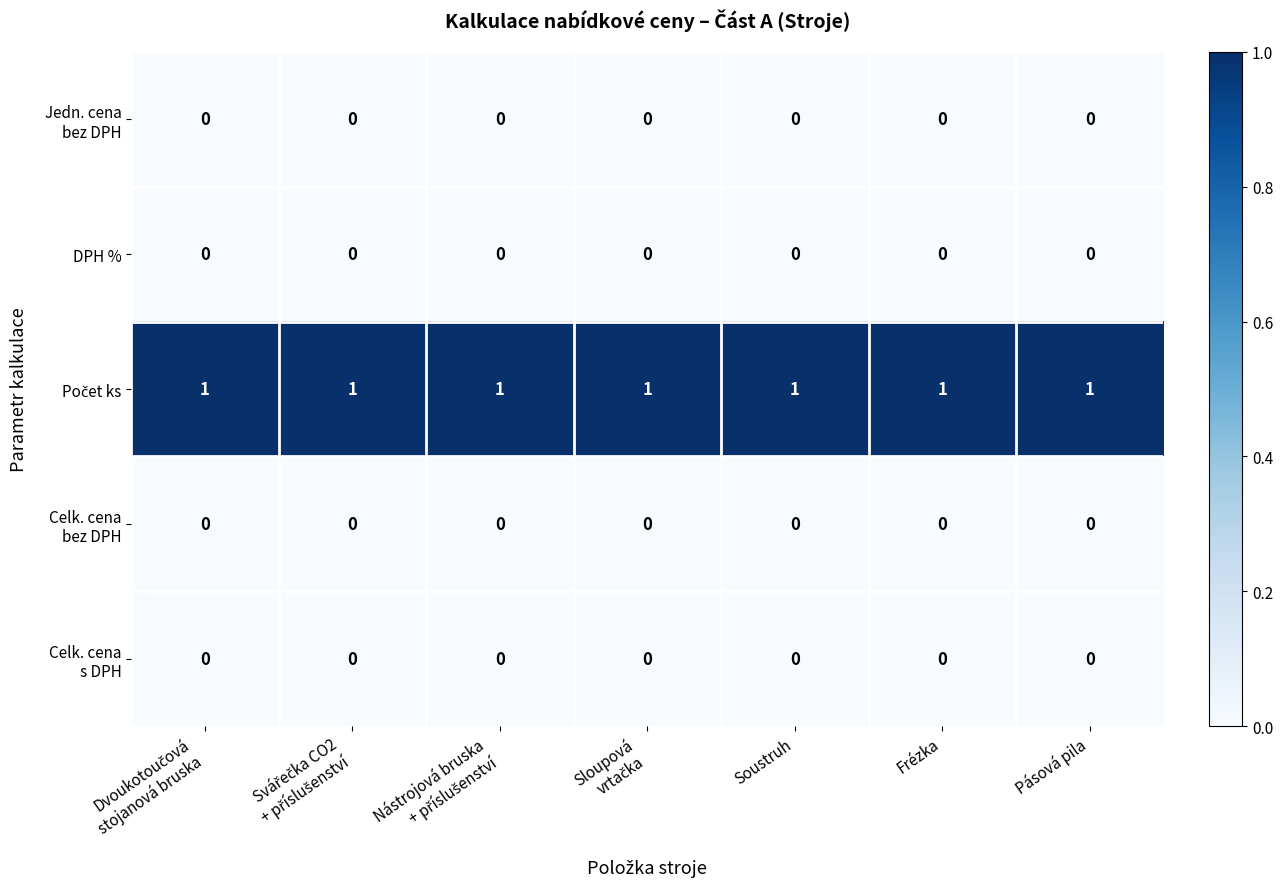

At how many categories does at least one series exceed 0?

7